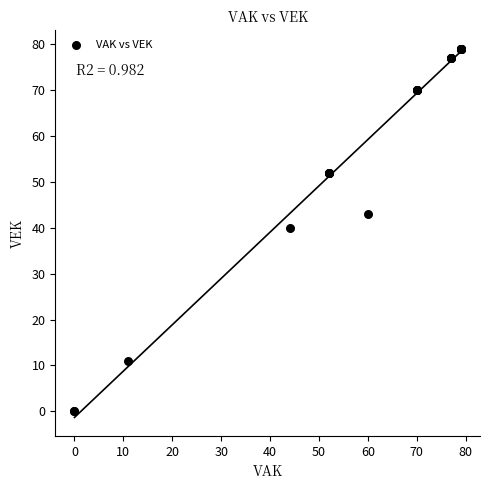

What Y value in the scatter plot is closest to 39?

40